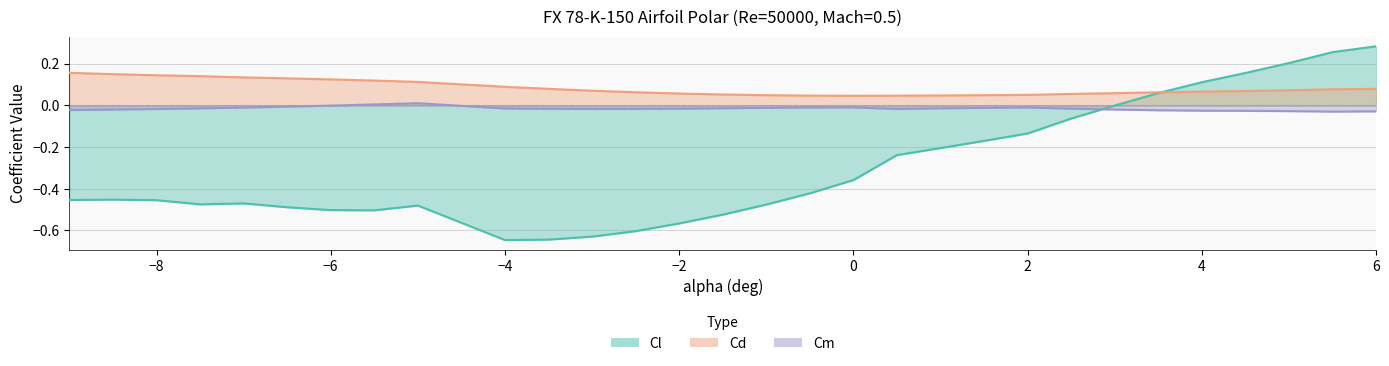

Does the chart have visible grid lines?

Yes